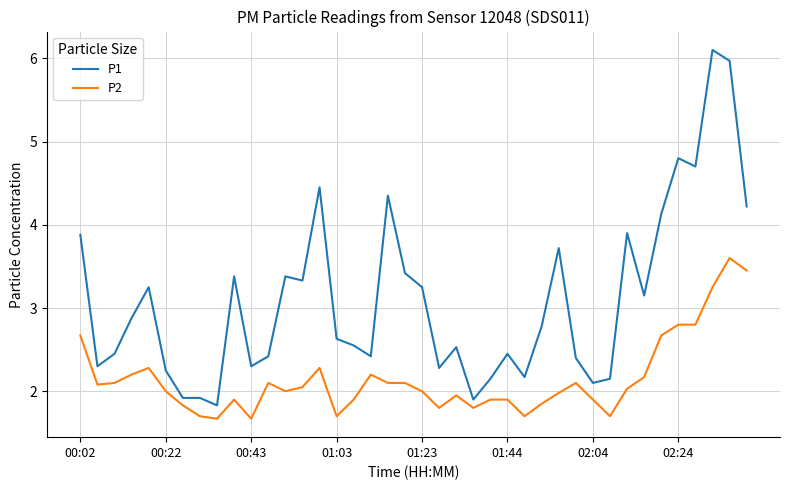

Which series has the largest total across all categories?

P1